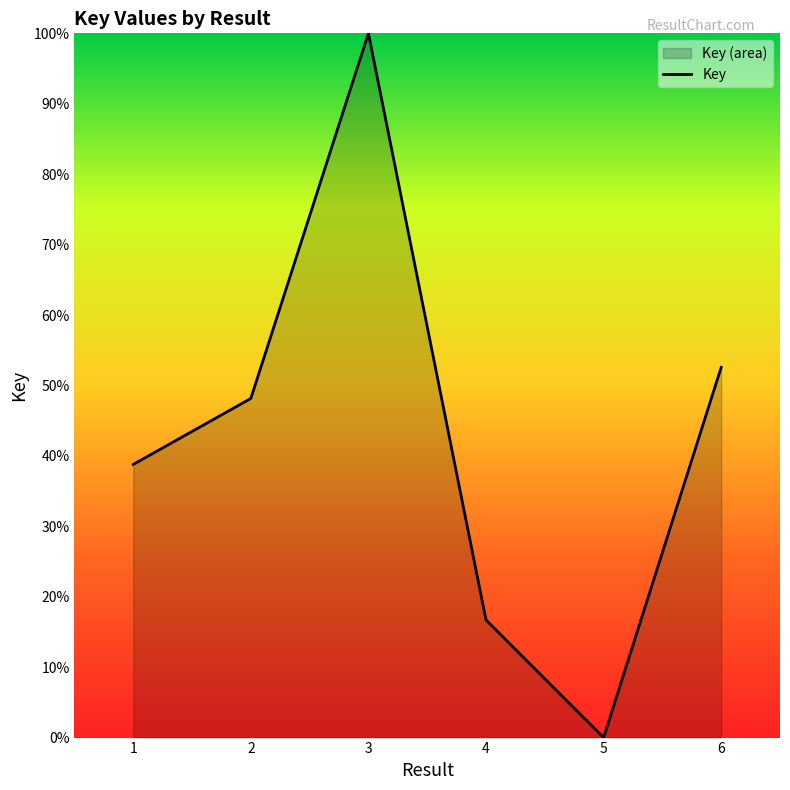

How many lines are shown in the chart?

1